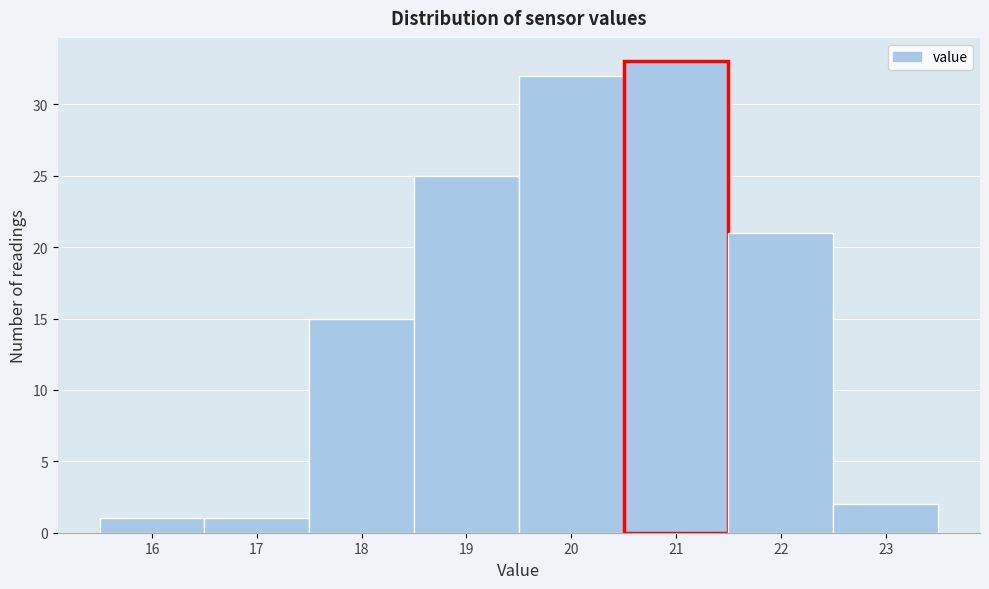

Reading right to left, transcribe all the data shown in this chart.

2	21	33	32	25	15	1	1